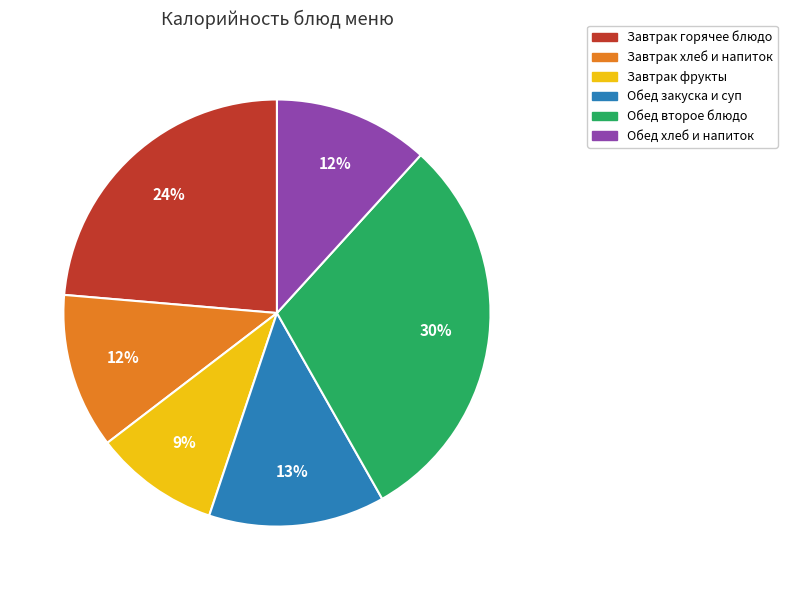

To the nearest percent, what portion does Завтрак фрукты represent?

9%